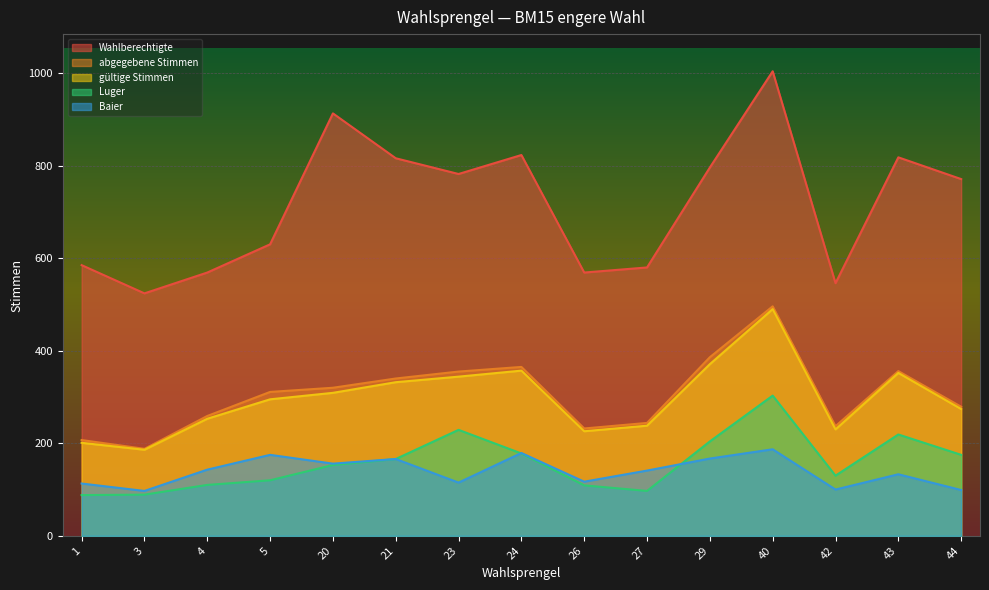

What is the sum of the Baier values at 43 and 26?

250